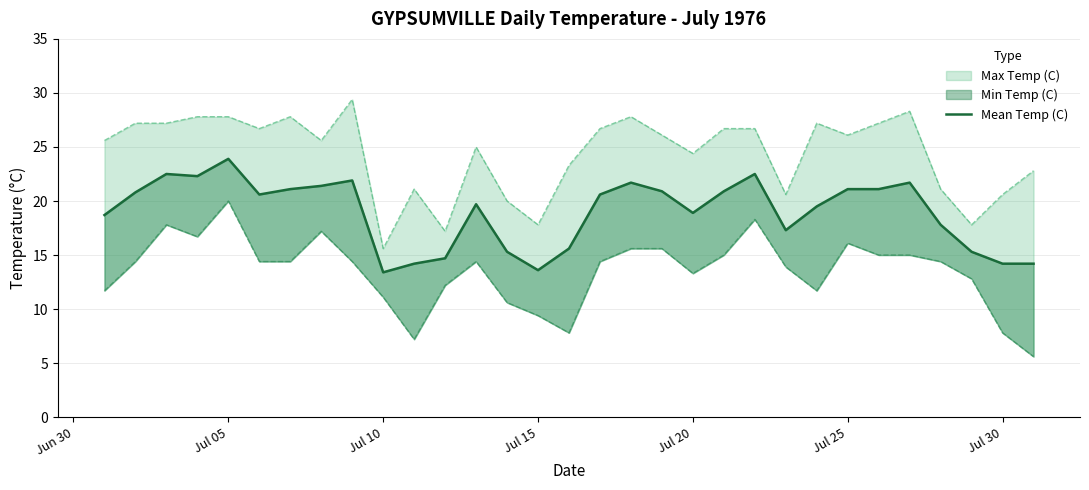

True or false: there are more than 1 points higher than both neighbors.

True